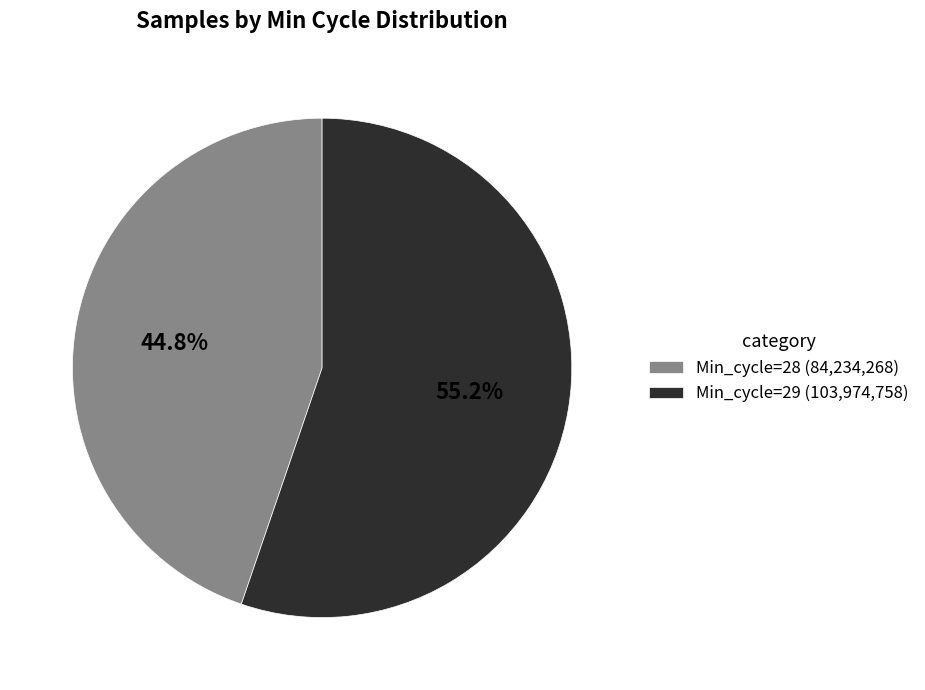

What is the largest slice in the pie chart?

Min_cycle=29 (103,974,758)